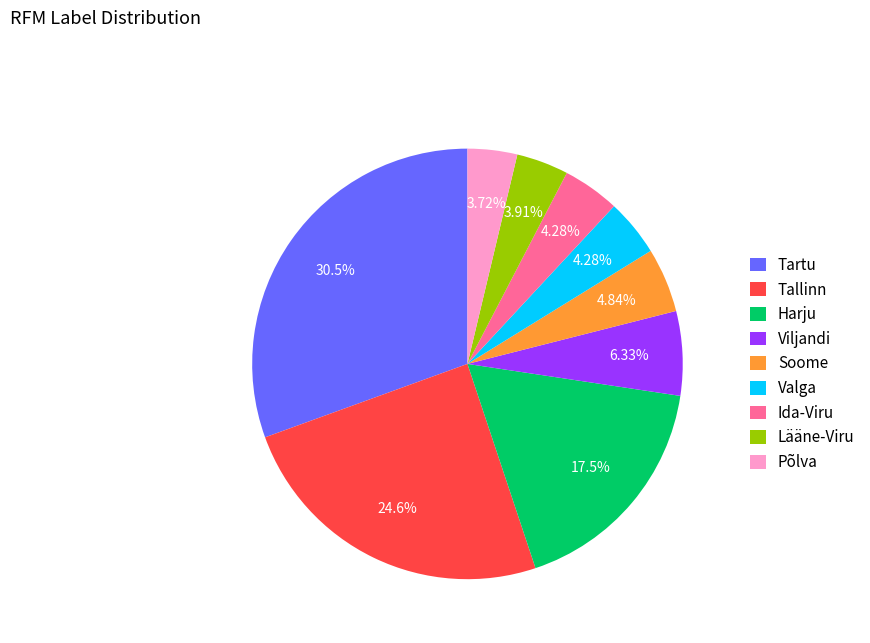

Between Harju and Viljandi, which is larger?

Harju